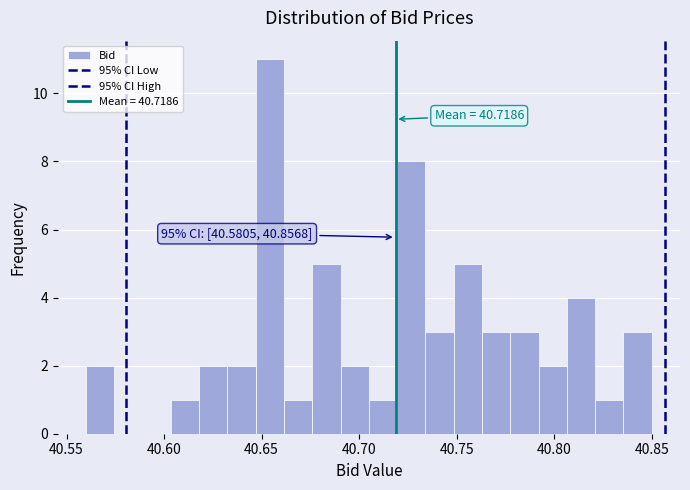

Read against the x-axis, roughly where is the centre of the tallest bar?

40.655